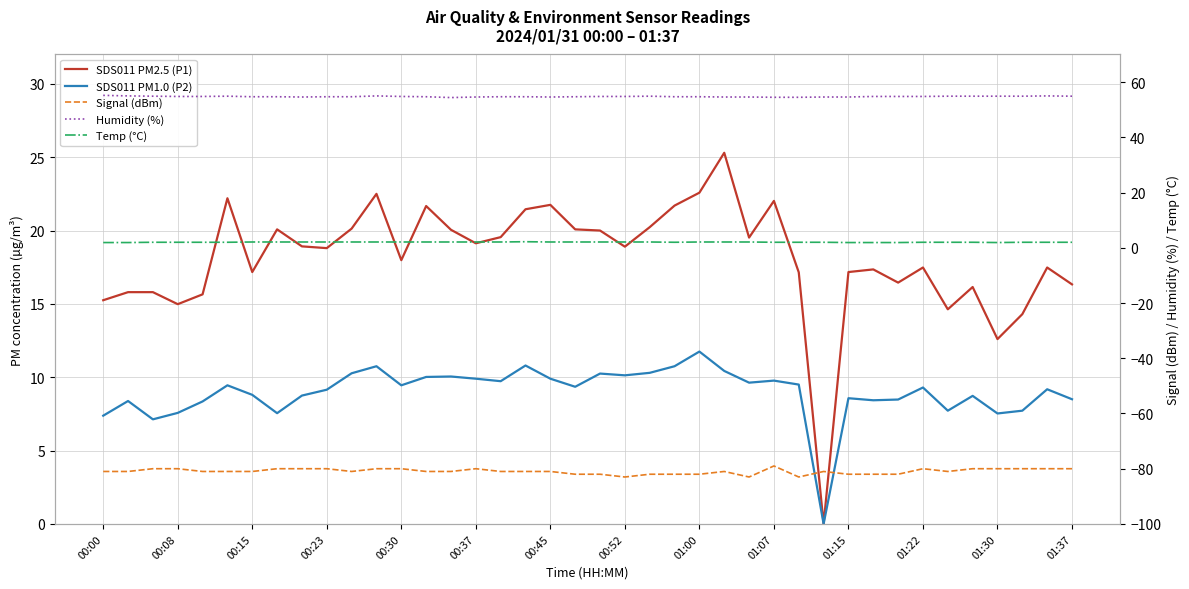

Which series has the largest range (max minus min)?

SDS011 PM2.5 (P1)